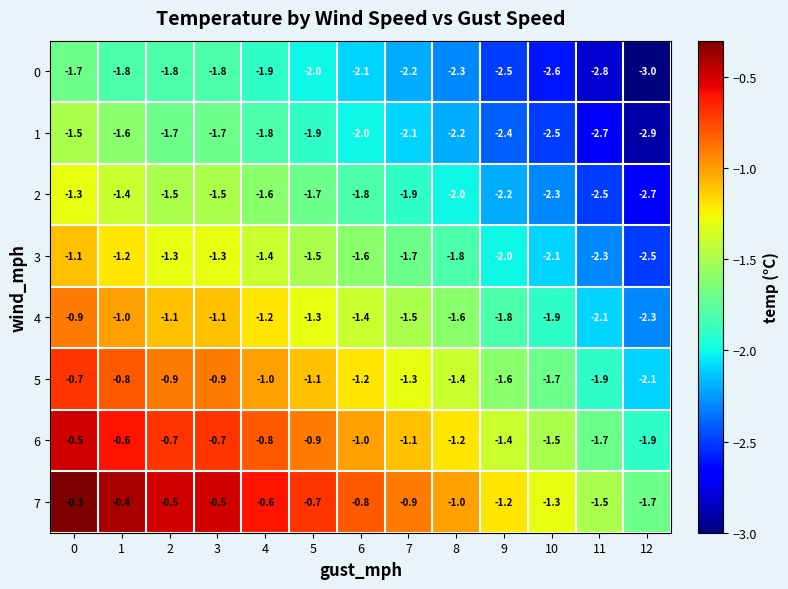

What is the total value across all series at 4?

-10.3